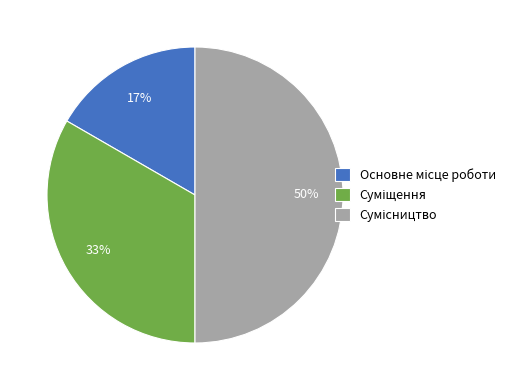

To the nearest percent, what is the average slice percentage?

33%